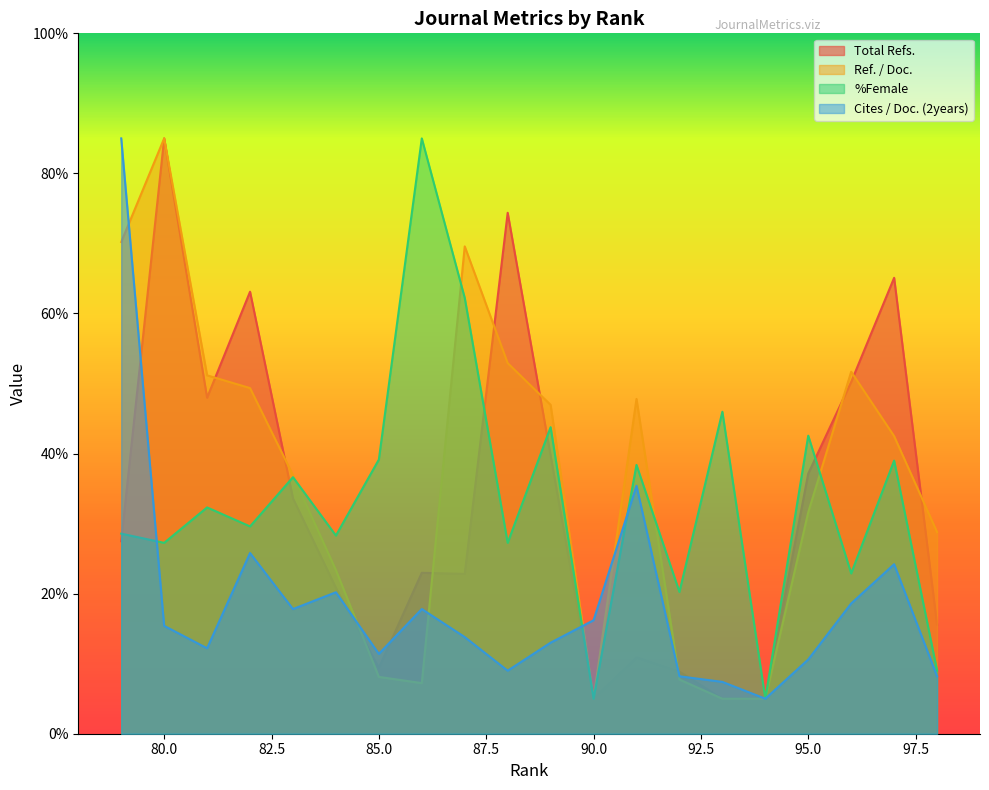

What is the average value of the Cites / Doc. (2years) series?

18.8